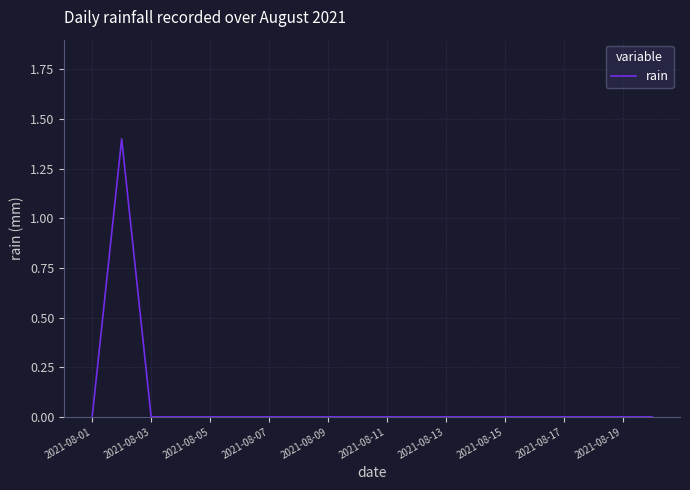

Reading left to right, list all the values displayed in this chart.

0.0	1.4	0.0	0.0	0.0	0.0	0.0	0.0	0.0	0.0	0.0	0.0	0.0	0.0	0.0	0.0	0.0	0.0	0.0	0.0